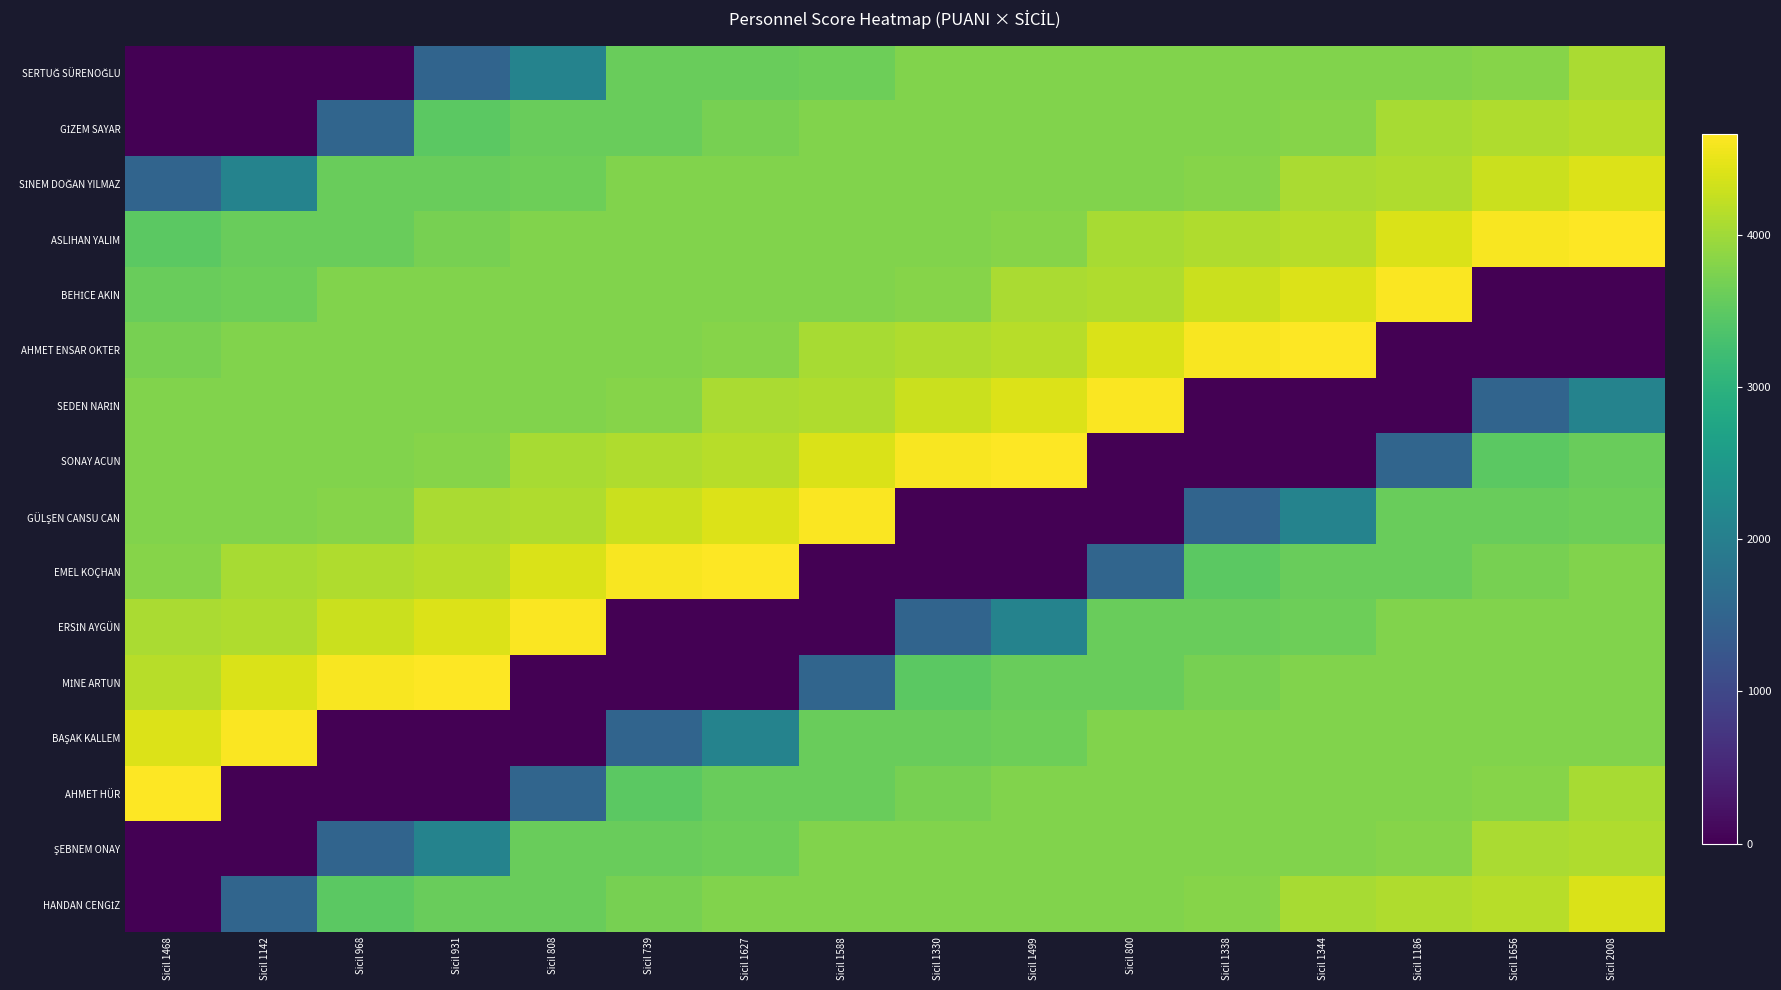

Which series has the largest range (max minus min)?

AHMET ENSAR OKTER